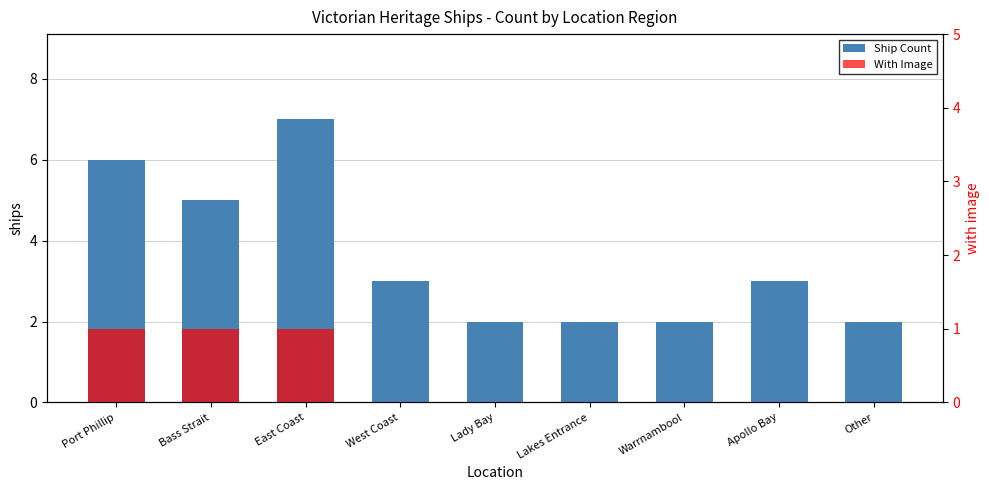

At how many categories does at least one series exceed 5?

2